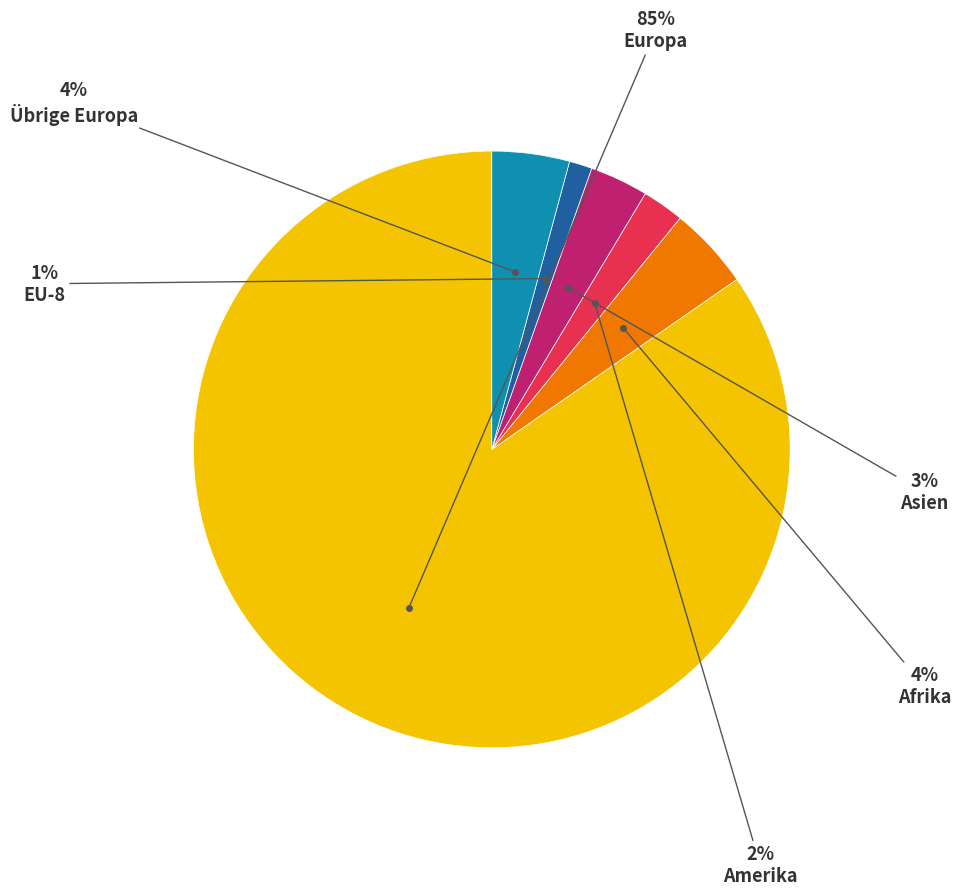

To the nearest percent, what is the average slice percentage?

17%